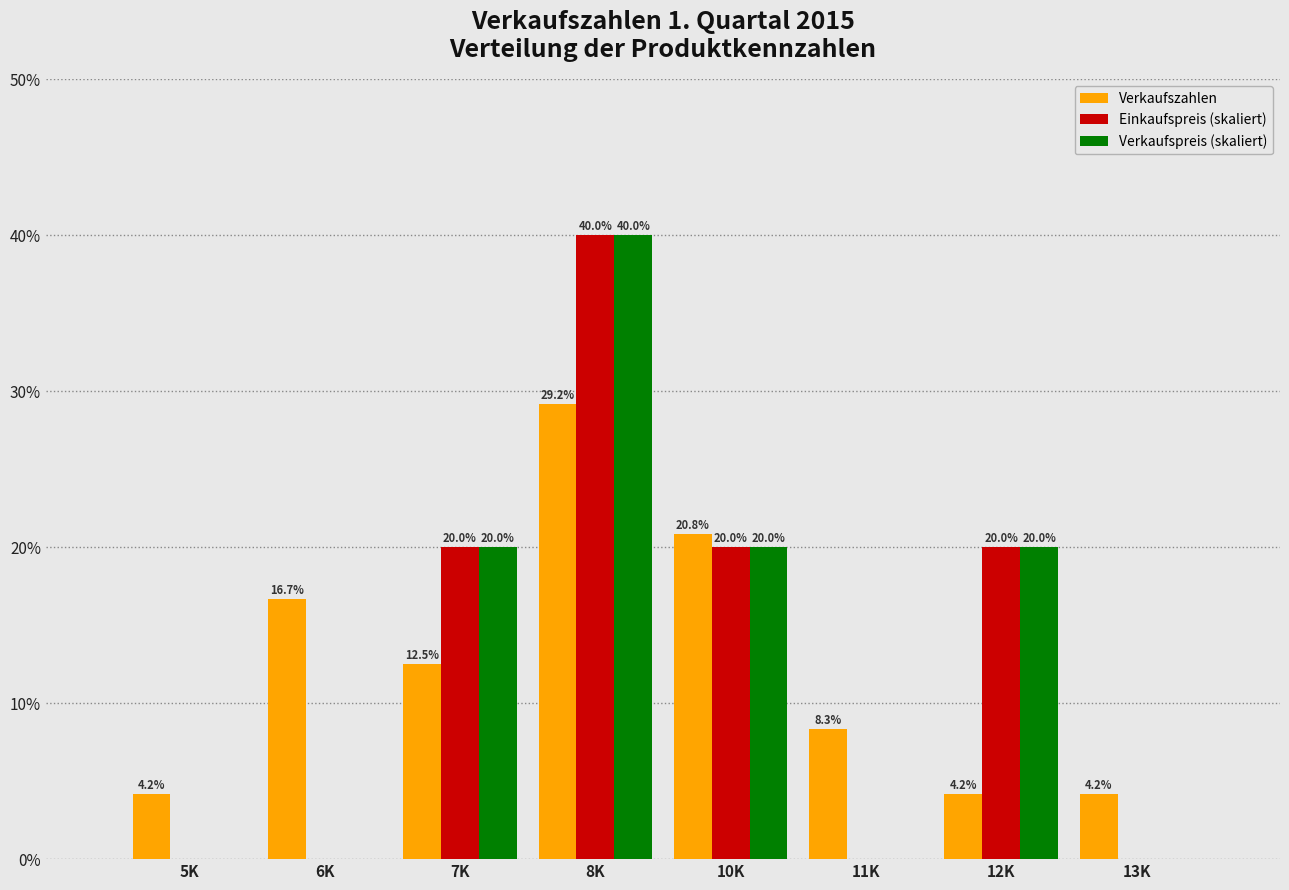

Reading right to left, list all the values displayed in this chart.

Verkaufszahlen: 13K=4.2	12K=4.2	11K=8.3	10K=20.8	8K=29.2	7K=12.5	6K=16.7	5K=4.2
Einkaufspreis (skaliert): 13K=0.0	12K=20.0	11K=0.0	10K=20.0	8K=40.0	7K=20.0	6K=0.0	5K=0.0
Verkaufspreis (skaliert): 13K=0.0	12K=20.0	11K=0.0	10K=20.0	8K=40.0	7K=20.0	6K=0.0	5K=0.0